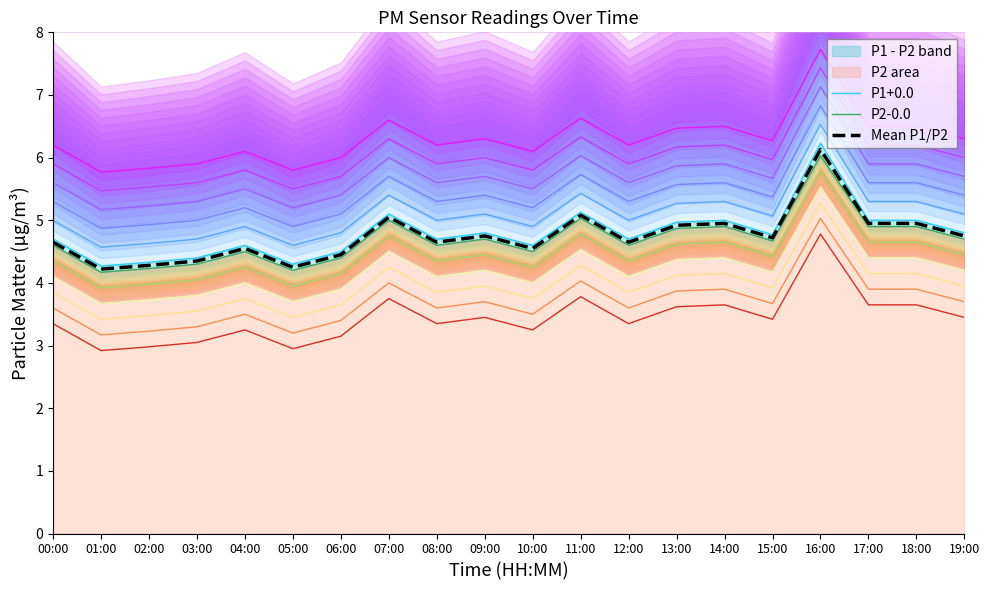

What is the maximum value shown in the chart?

6.2